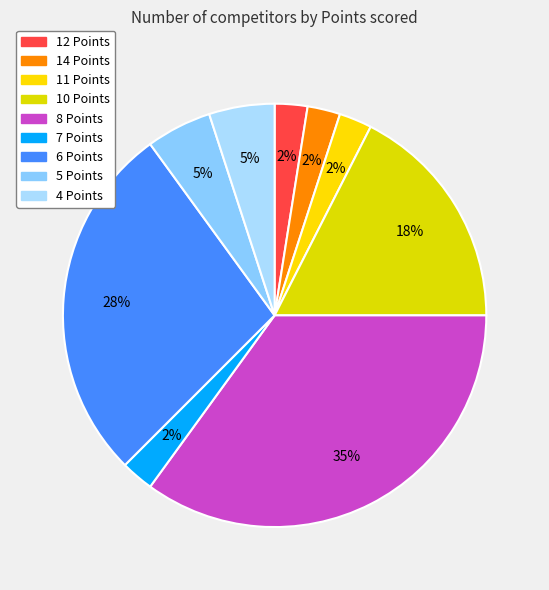

How many segments does this pie chart have?

9